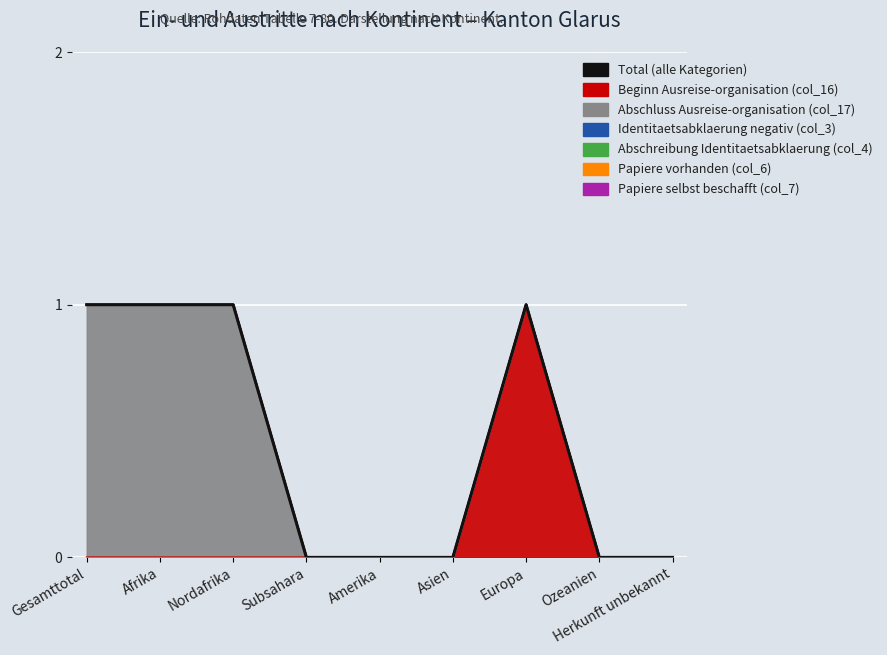

What is the label of the 8th point from the left?

Ozeanien